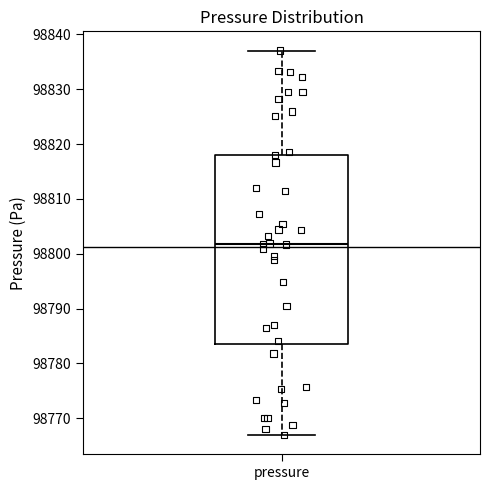

Where does the median line of the box for pressure sit on the y-axis? The values are not printed on the chart, so give them approximately, as read against the axis.

98802